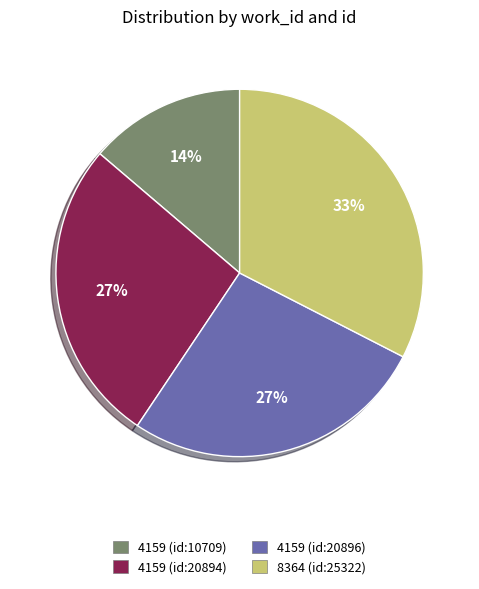

To the nearest percent, what is the difference between the 4159 (id:10709) and 4159 (id:20896) slice percentages?

13%